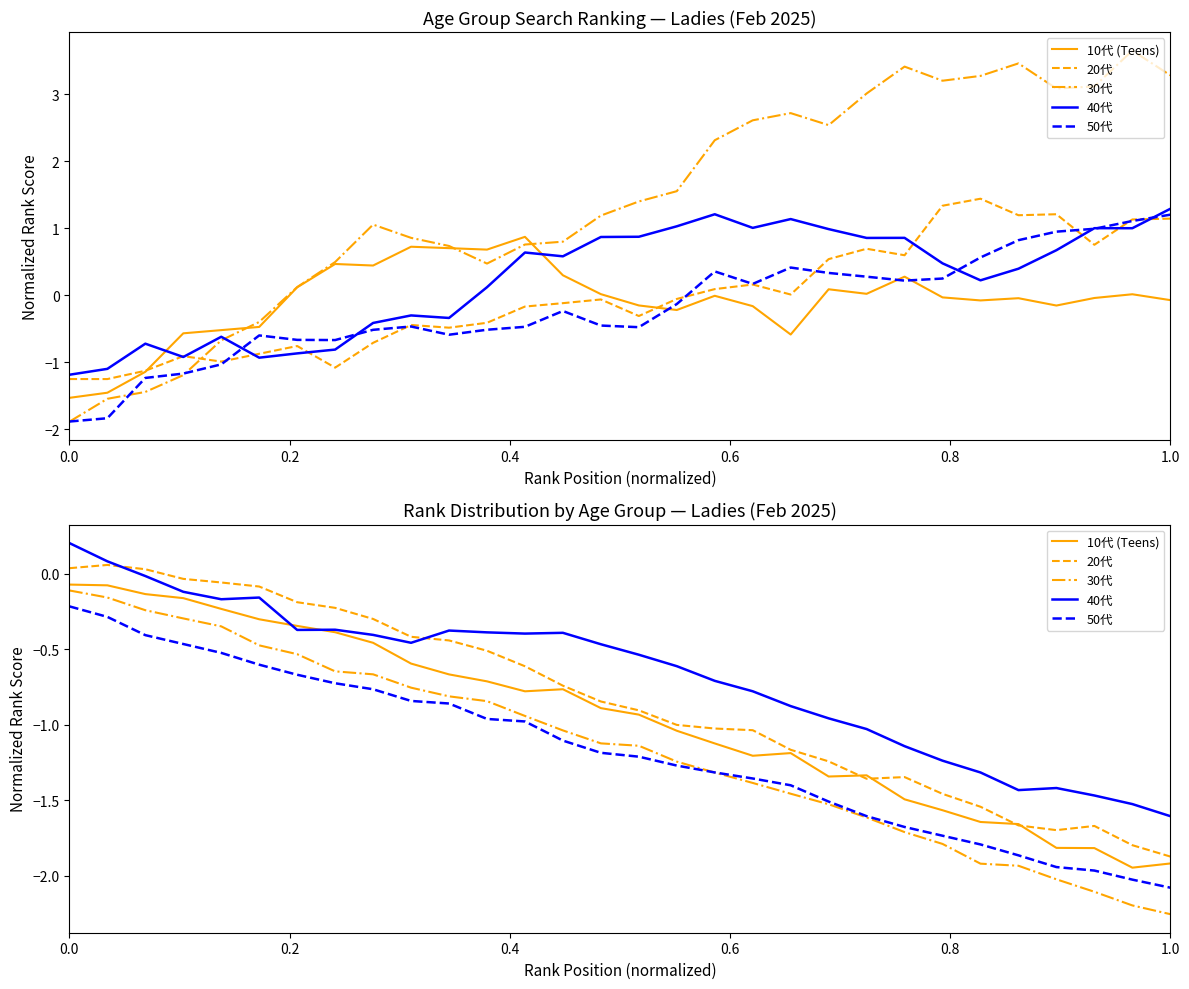

Which series has the largest range (max minus min)?

30代